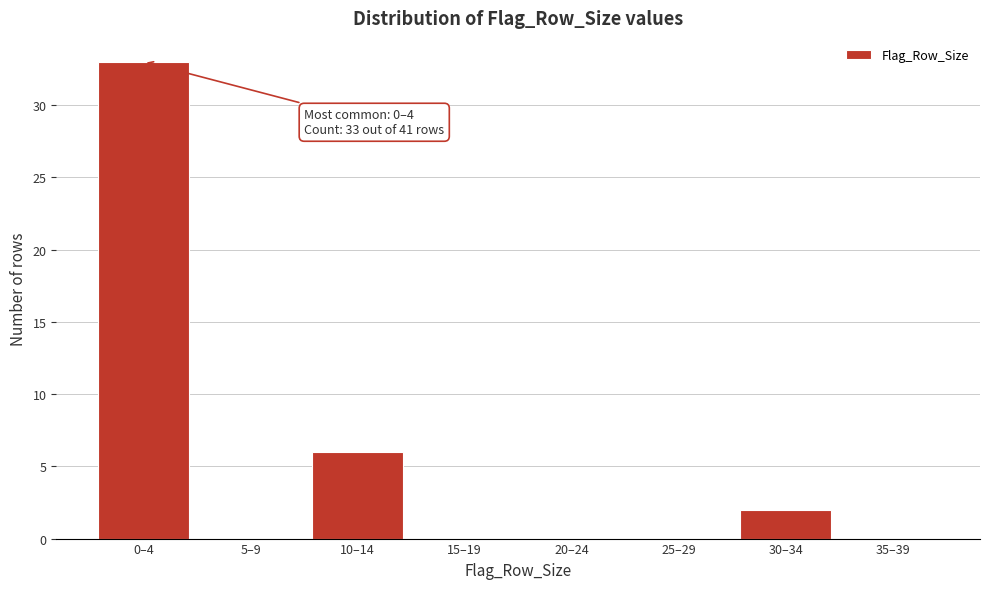

Reading left to right, transcribe all the data shown in this chart.

0–4=33	5–9=0	10–14=6	15–19=0	20–24=0	25–29=0	30–34=2	35–39=0